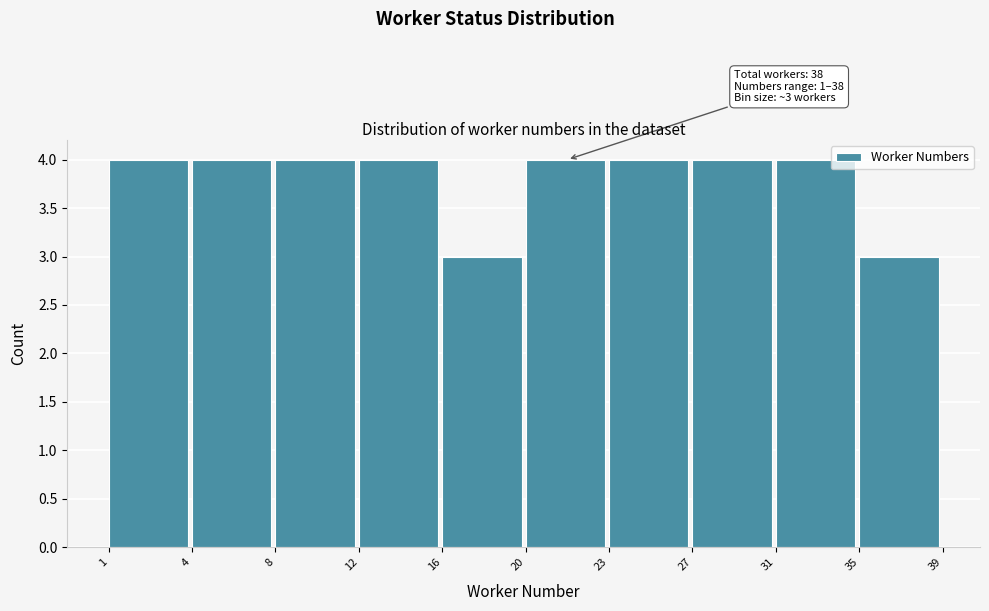

Reading left to right, extract all data points from this chart.

4	4	4	4	3	4	4	4	4	3